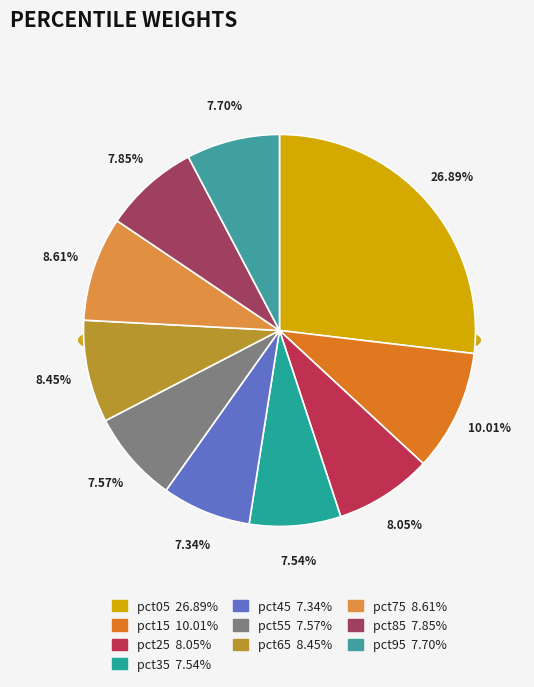

Count the number of slices in the pie.

10